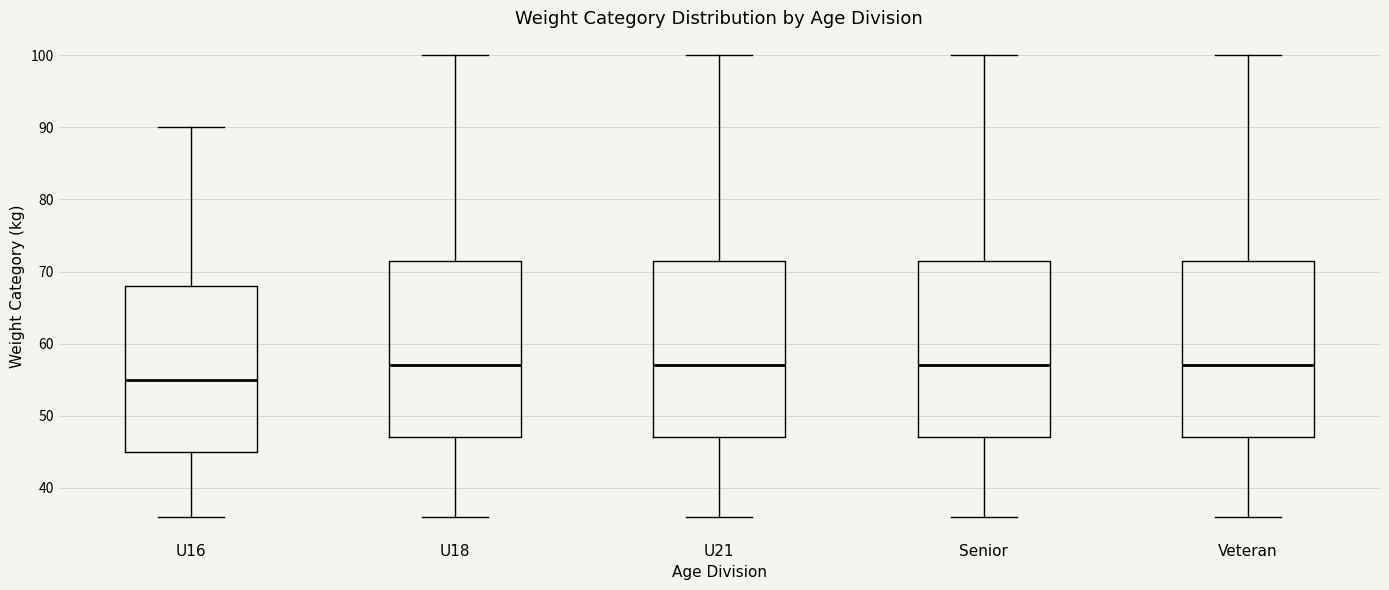

Reading left to right, transcribe this box plot: for each box, give where its median line is, the range the box spans, and where its two whiskers end, as read against the y-axis. The values are not printed on the chart, so give them approximately, as read against the axis.

U16: median 55, box 45 to 68, whiskers 36 to 90
U18: median 57, box 47 to 72, whiskers 36 to 100
U21: median 57, box 47 to 72, whiskers 36 to 100
Senior: median 57, box 47 to 72, whiskers 36 to 100
Veteran: median 57, box 47 to 72, whiskers 36 to 100